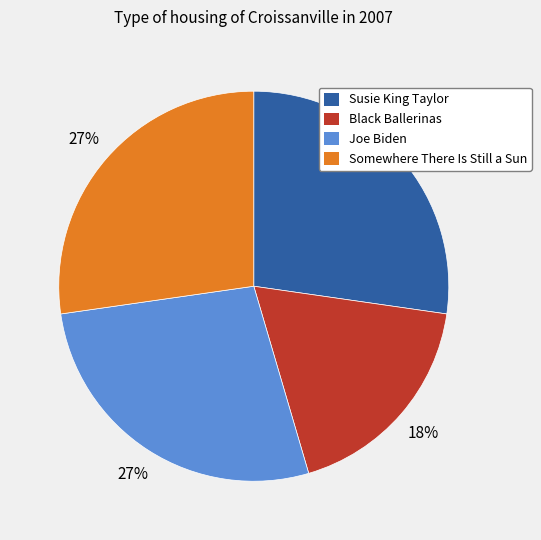

To the nearest percent, what is the difference between the largest and smallest slice percentages?

9%